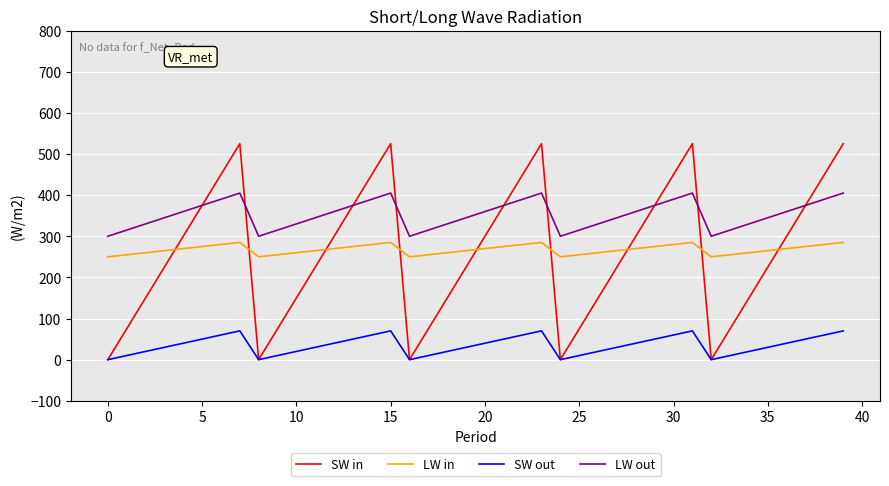

What are all the series names shown in the legend?

SW in, LW in, SW out, LW out